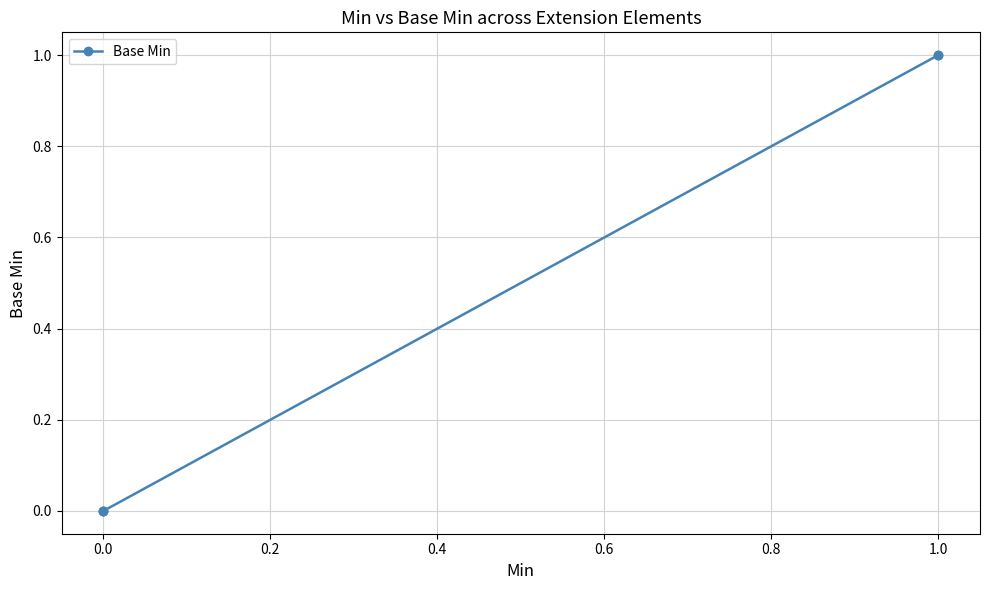

Is this an area chart (filled region under the line)?

No